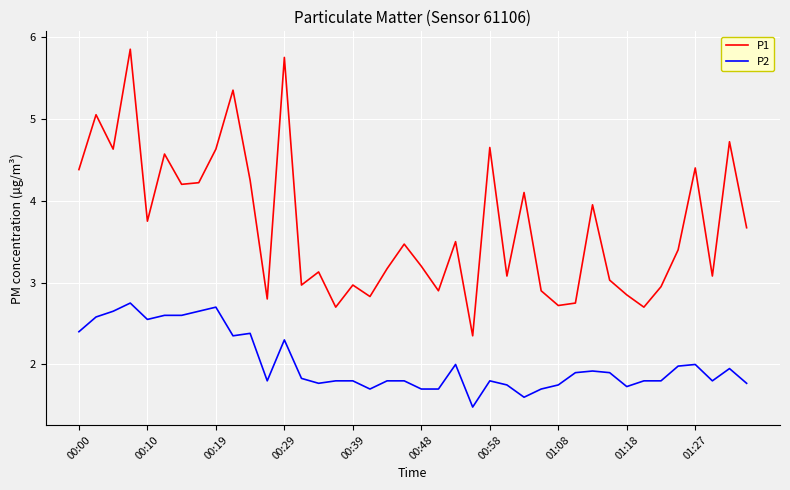

Which series has the widest spread of values?

P1